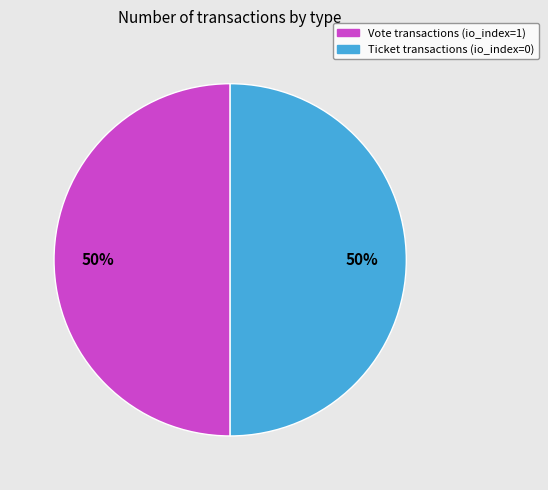

To the nearest percent, what is the average slice percentage?

50%